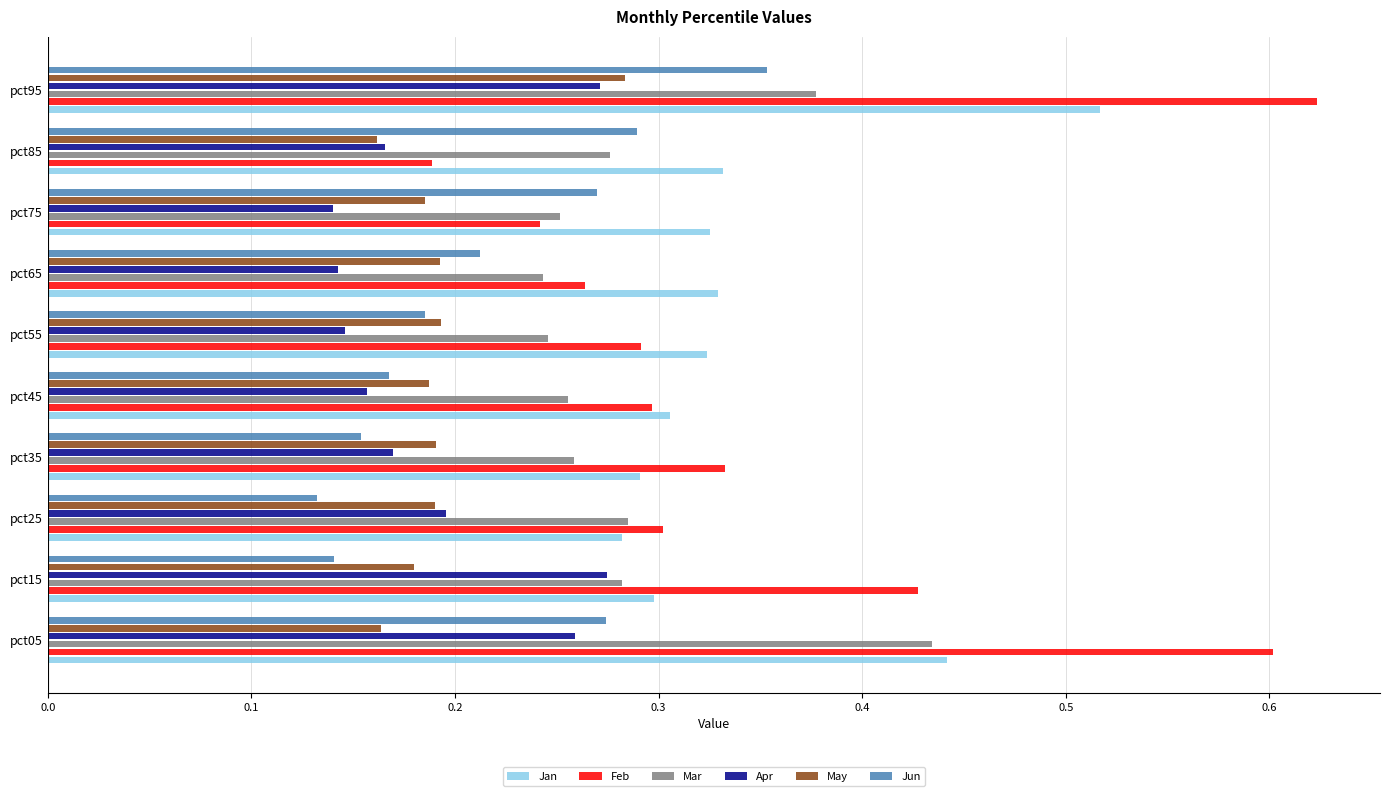

What are all the series names shown in the legend?

Jan, Feb, Mar, Apr, May, Jun